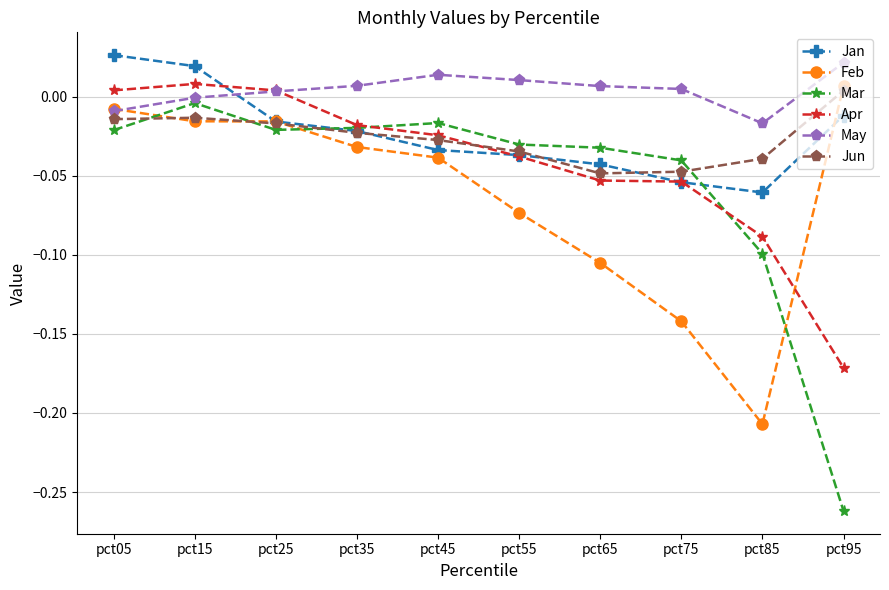

Which series has the largest range (max minus min)?

Mar